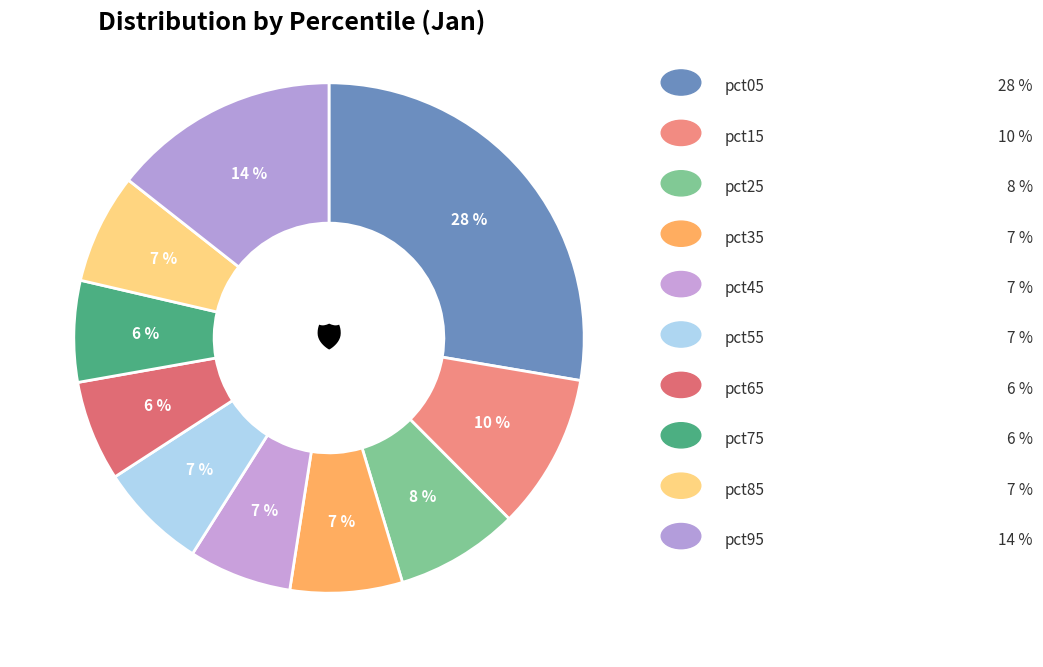

How many segments does this pie chart have?

10